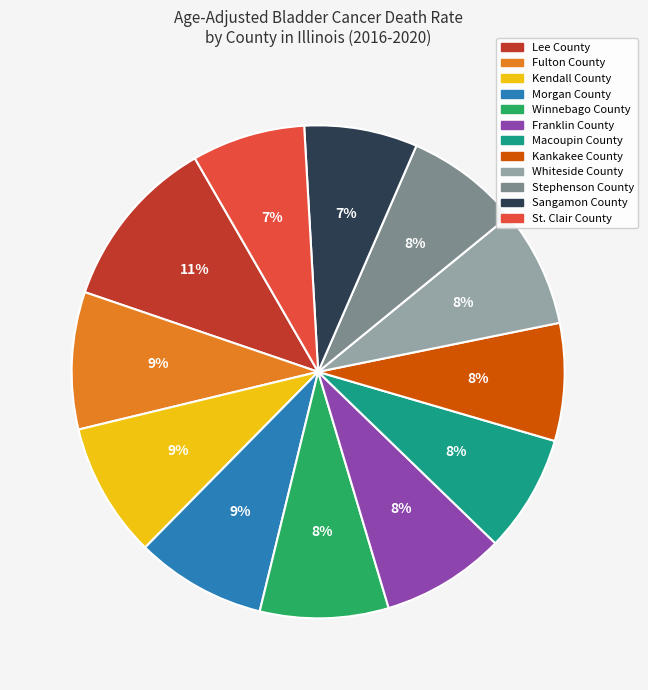

What percentage is the Fulton County slice, to the nearest percent?

9%